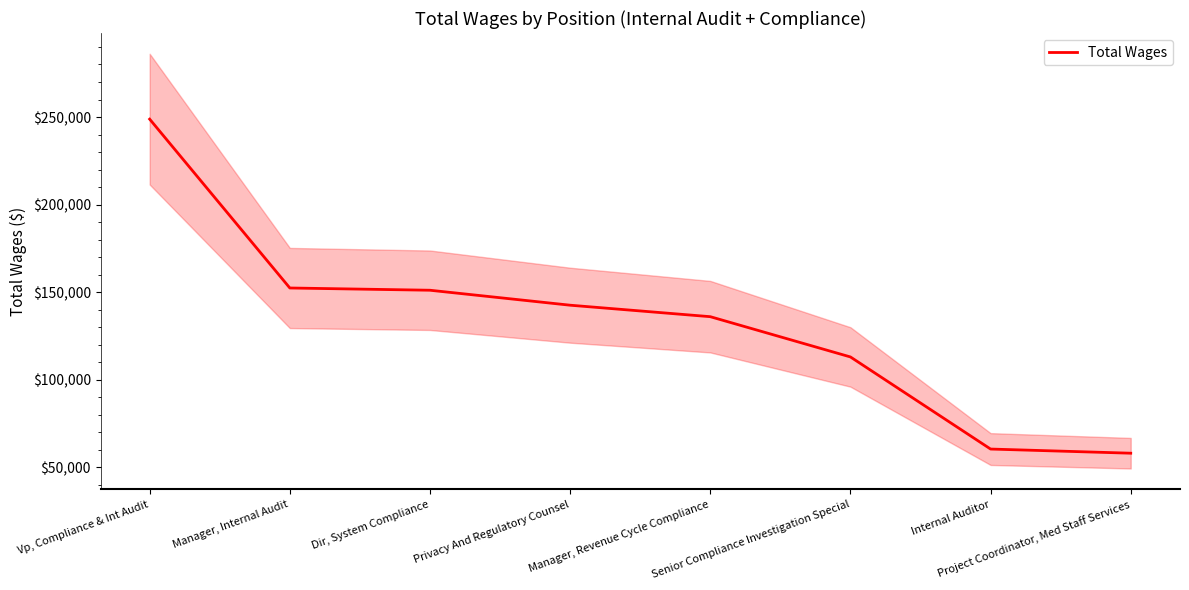

Count the number of data series in this chart.

1